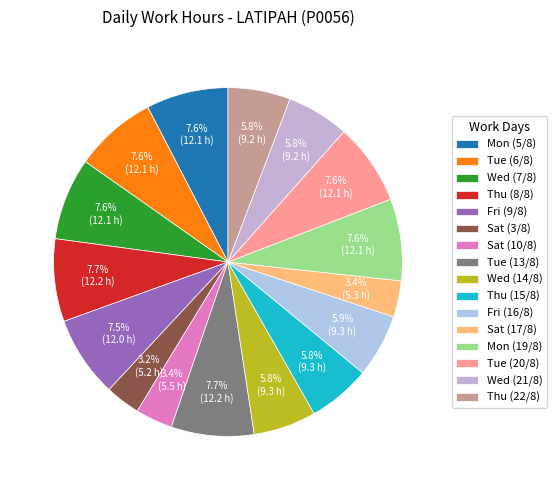

Is it true that Thu (22/8) is 6% of the pie?

True